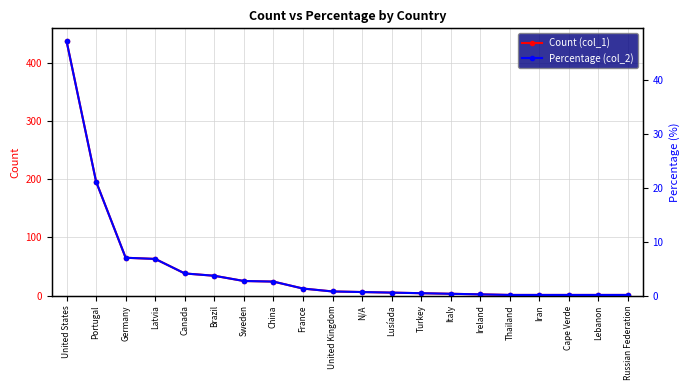

Which category has the lowest value across all series?

Thailand